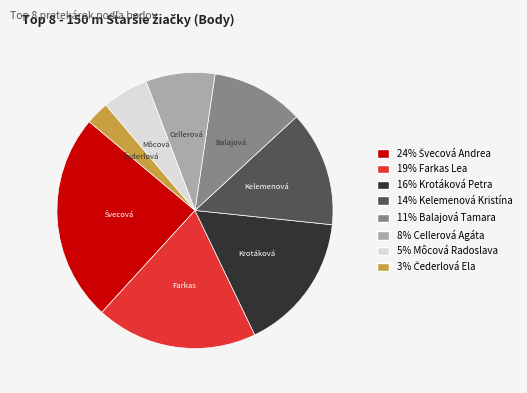

Does any single category account for the majority?

No